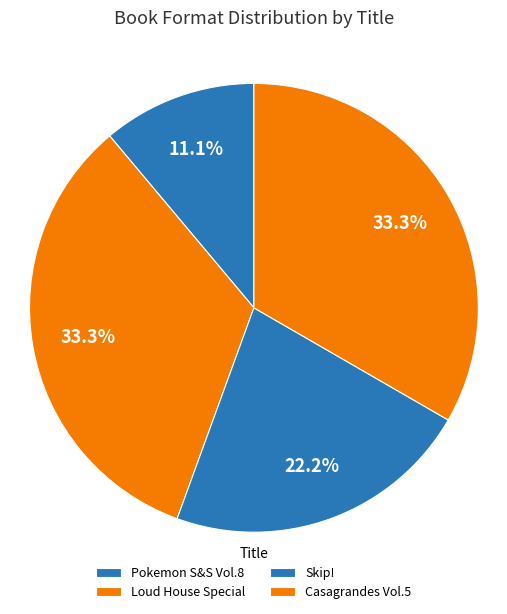

How many slices are in this pie chart?

4